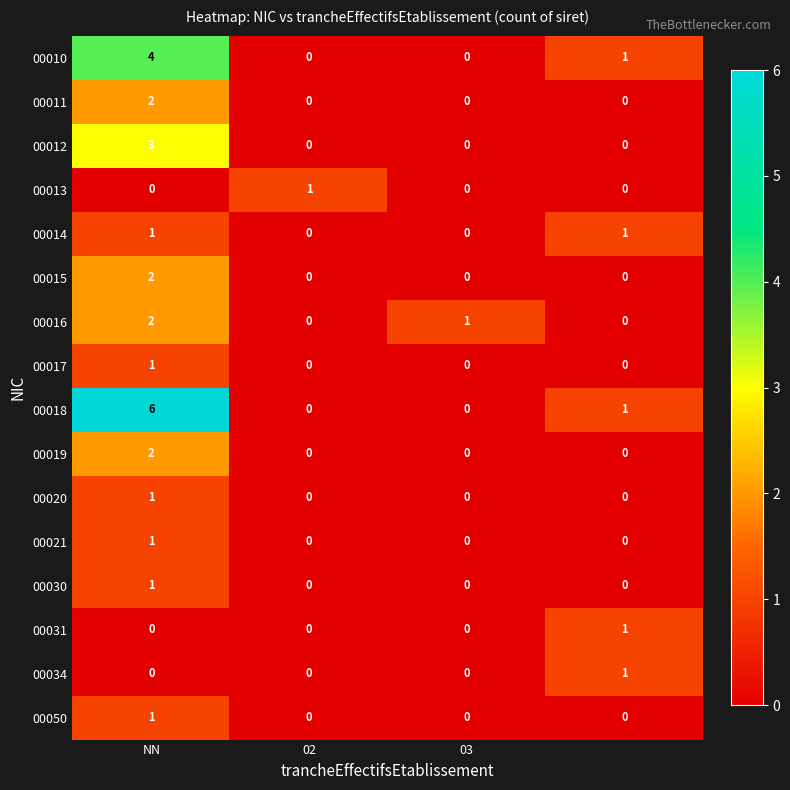

What is the greatest value displayed?

6